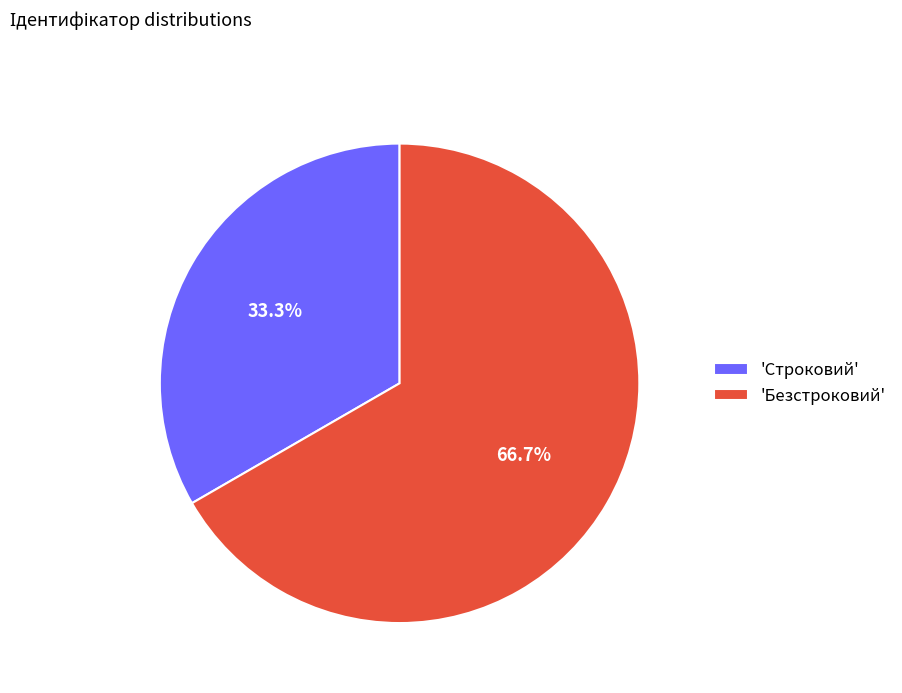

Combined, do 'Строковий' and 'Безстроковий' account for over 50%?

Yes